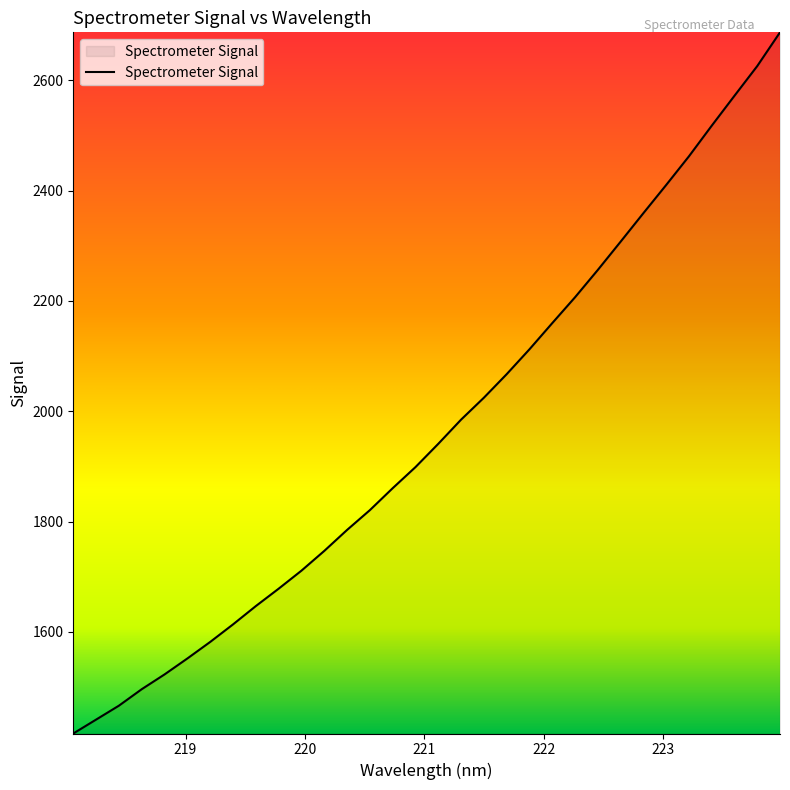

Reading right to left, what are all the values shown in this chart?

2687.2	2626.0	2572.2	2517.8	2462.3	2410.3	2359.2	2307.5	2256.3	2206.7	2159.8	2112.4	2067.2	2024.5	1984.8	1941.0	1898.7	1860.5	1820.7	1784.8	1746.7	1710.9	1678.2	1646.7	1613.5	1581.7	1551.7	1522.8	1496.0	1466.1	1440.8	1415.6